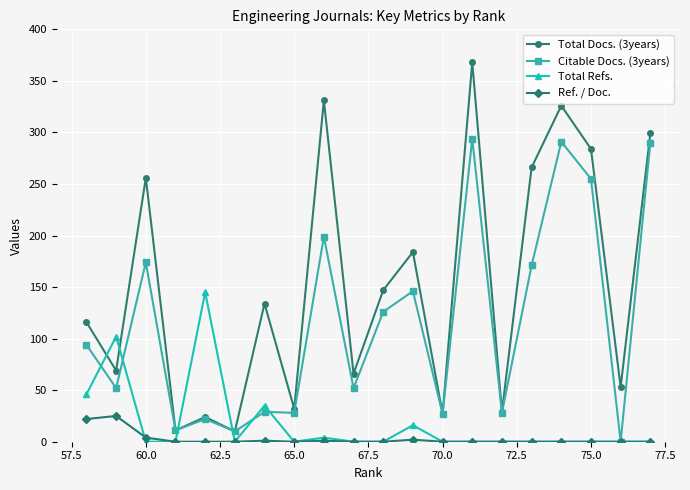

Rank the series by their maximum value, from lowest to highest.

Ref. / Doc., Total Refs., Citable Docs. (3years), Total Docs. (3years)